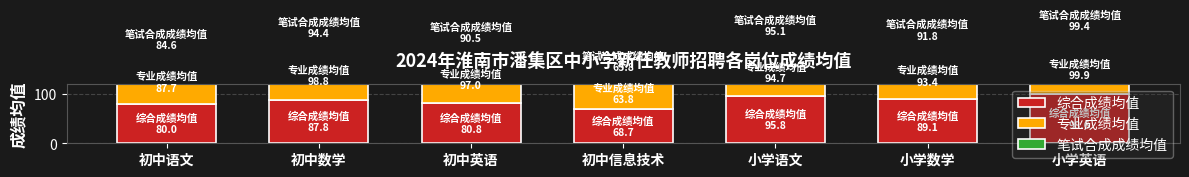

What are all the series names shown in the legend?

综合成绩均值, 专业成绩均值, 笔试合成成绩均值